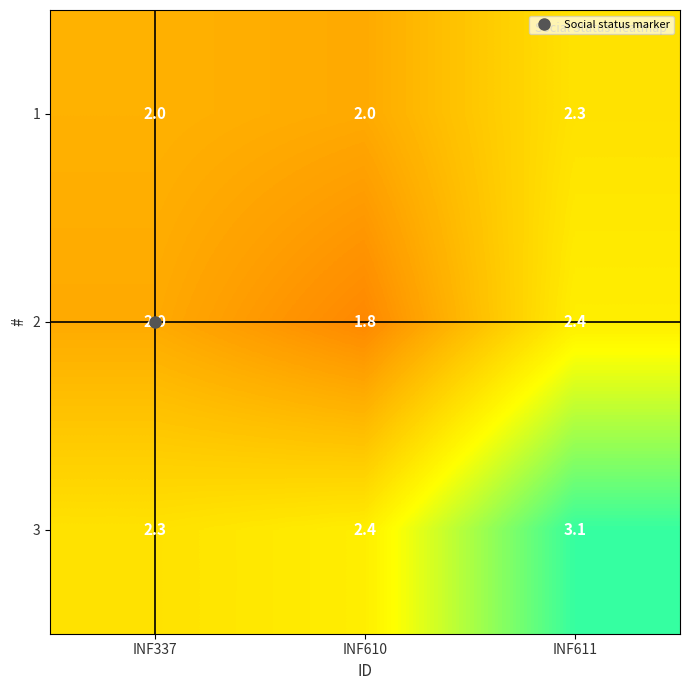

What is the sum of the 2 values at INF610 and INF337?

3.8